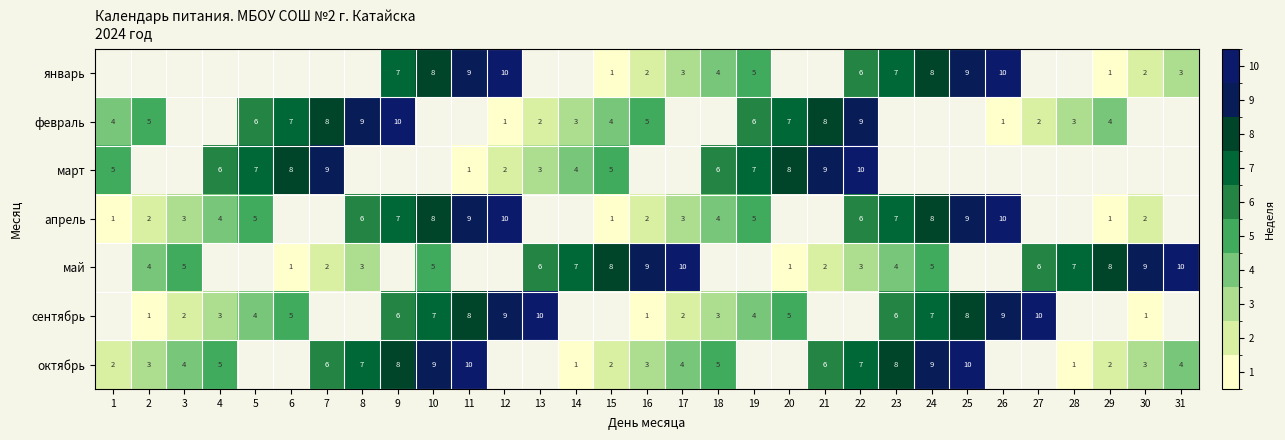

Is the value of октябрь at 21 greater than the value of сентябрь at 13?

No